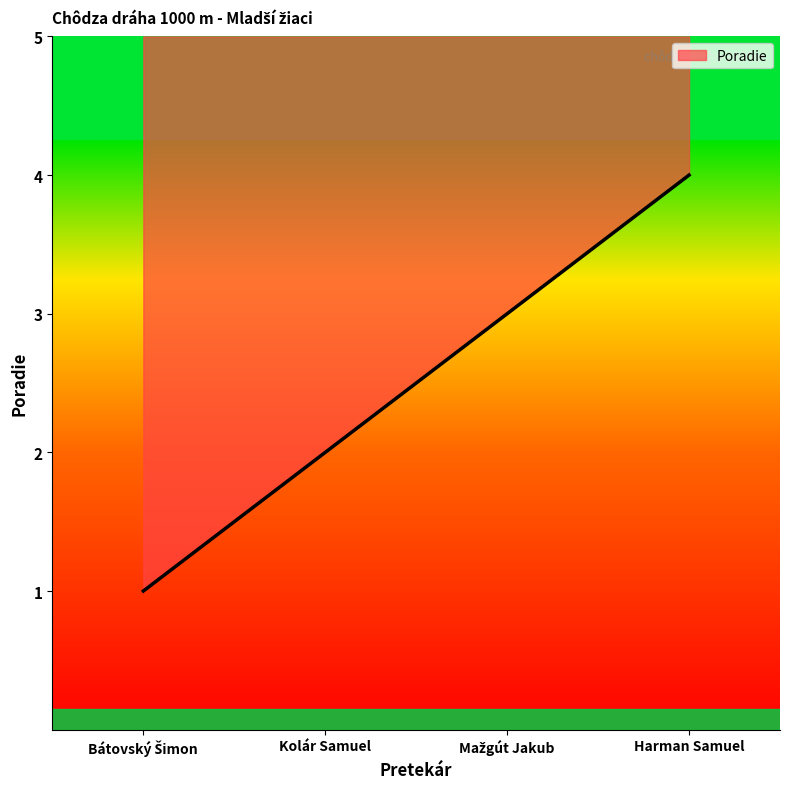

Reading left to right, what are all the values shown in this chart?

1	2	3	4